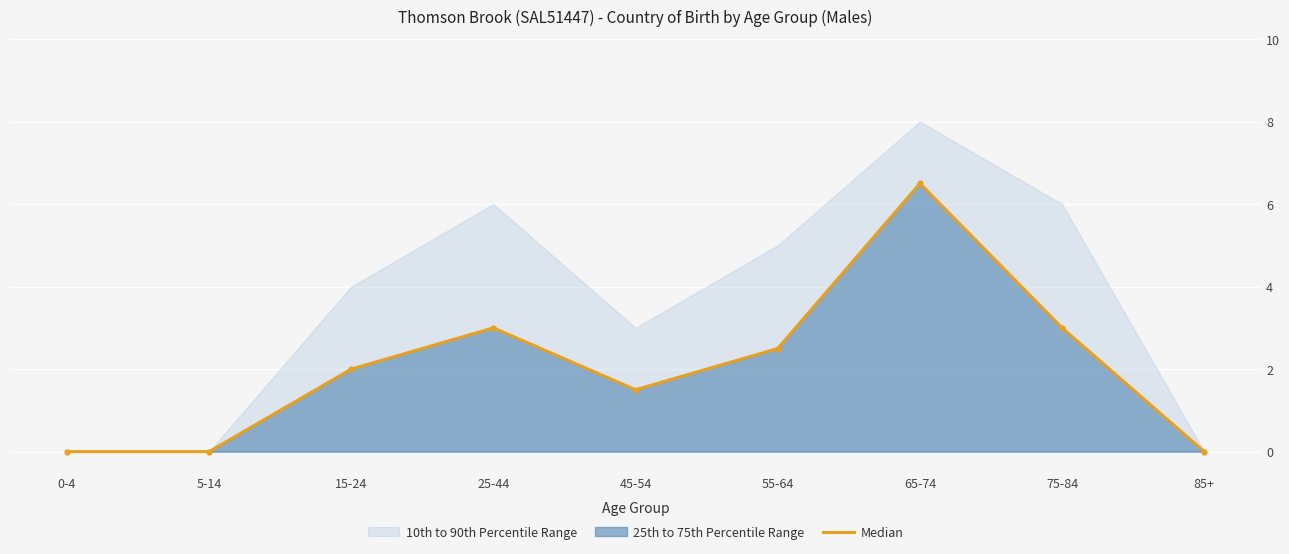

Where is the first local maximum?

25-44